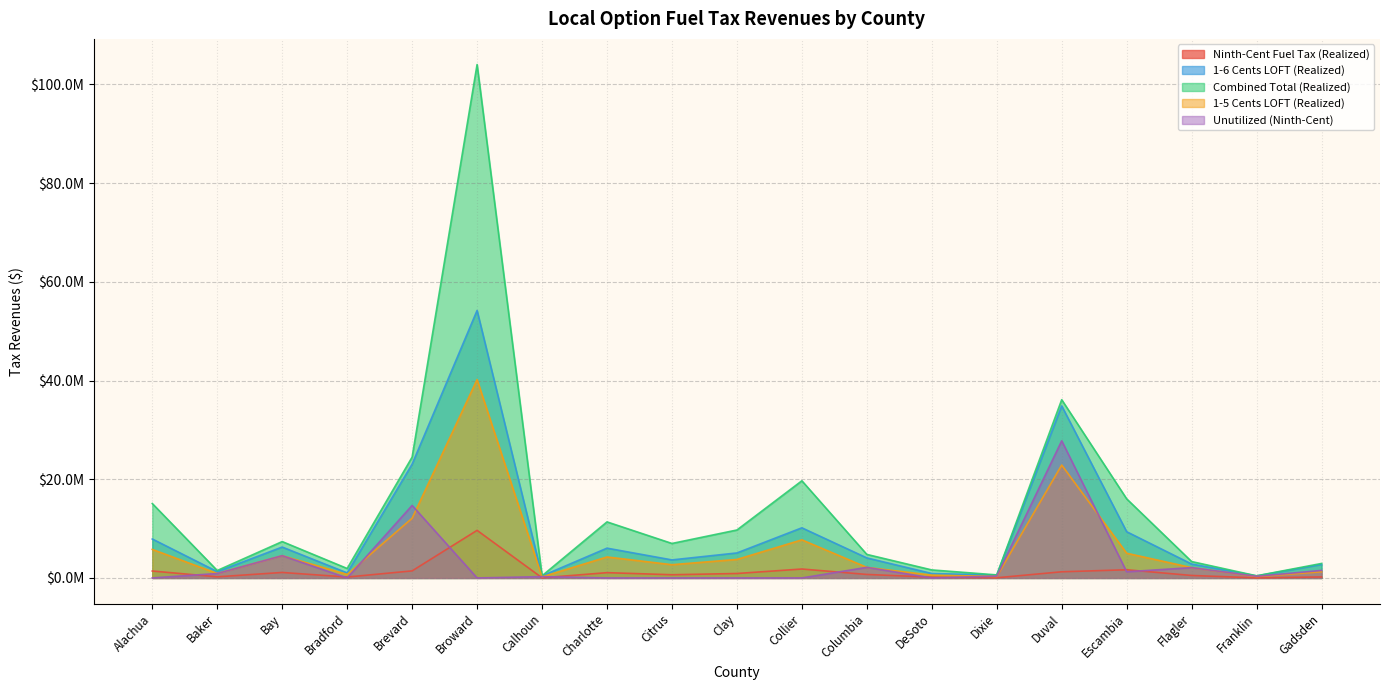

Reading right to left, what are all the values shown in this chart?

Ninth-Cent Fuel Tax (Realized): Gadsden=204638.7	Franklin=14052.2	Flagler=501565.5	Escambia=1655636.6	Duval=1248302.6	Dixie=37217.2	DeSoto=158287.2	Columbia=708893.2	Collier=1809925.0	Clay=900925.2	Citrus=649656.2	Charlotte=1070436.1	Calhoun=25256.1	Broward=9643086.7	Brevard=1429364.2	Bradford=181086.5	Bay=1111399.3	Baker=226764.5	Alachua=1402891.8
1-6 Cents LOFT (Realized): Gadsden=2730478.0	Franklin=415673.1	Flagler=2819127.2	Escambia=9364224.0	Duval=34866887.2	Dixie=577781.9	DeSoto=898041.3	Columbia=4058222.1	Collier=10156908.8	Clay=5064324.5	Citrus=3653666.1	Charlotte=6035744.8	Calhoun=409382.8	Broward=54200820.0	Brevard=23054974.1	Bradford=1021539.6	Bay=6257954.2	Baker=1278669.0	Alachua=7891047.6
Combined Total (Realized): Gadsden=2935116.7	Franklin=429725.3	Flagler=3320692.7	Escambia=16026828.8	Duval=36115189.8	Dixie=614999.0	DeSoto=1624210.9	Columbia=4767115.3	Collier=19687444.7	Clay=9714646.5	Citrus=6987368.2	Charlotte=11357126.2	Calhoun=434638.9	Broward=104034669.3	Brevard=24484338.3	Bradford=1916616.1	Bay=7369353.5	Baker=1505433.5	Alachua=15076953.2
1-5 Cents LOFT (Realized): Gadsden=1255805.0	Franklin=276927.1	Flagler=2090641.5	Escambia=5006968.2	Duval=22879818.8	Dixie=296248.4	DeSoto=567882.3	Columbia=2144162.0	Collier=7720611.0	Clay=3749396.8	Citrus=2684045.9	Charlotte=4250945.3	Calhoun=215489.6	Broward=40190762.6	Brevard=12100347.1	Bradford=713990.1	Bay=4509928.5	Baker=900111.1	Alachua=5783013.8
Unutilized (Ninth-Cent): Gadsden=1525294.1	Franklin=336354.2	Flagler=2090641.5	Escambia=1251742.0	Duval=27789707.0	Dixie=359821.8	DeSoto=0.0	Columbia=2144162.0	Collier=0.0	Clay=0.0	Citrus=0.0	Charlotte=0.0	Calhoun=261732.5	Broward=0.0	Brevard=14697017.6	Bradford=0.0	Bay=4509928.5	Baker=900111.1	Alachua=0.0